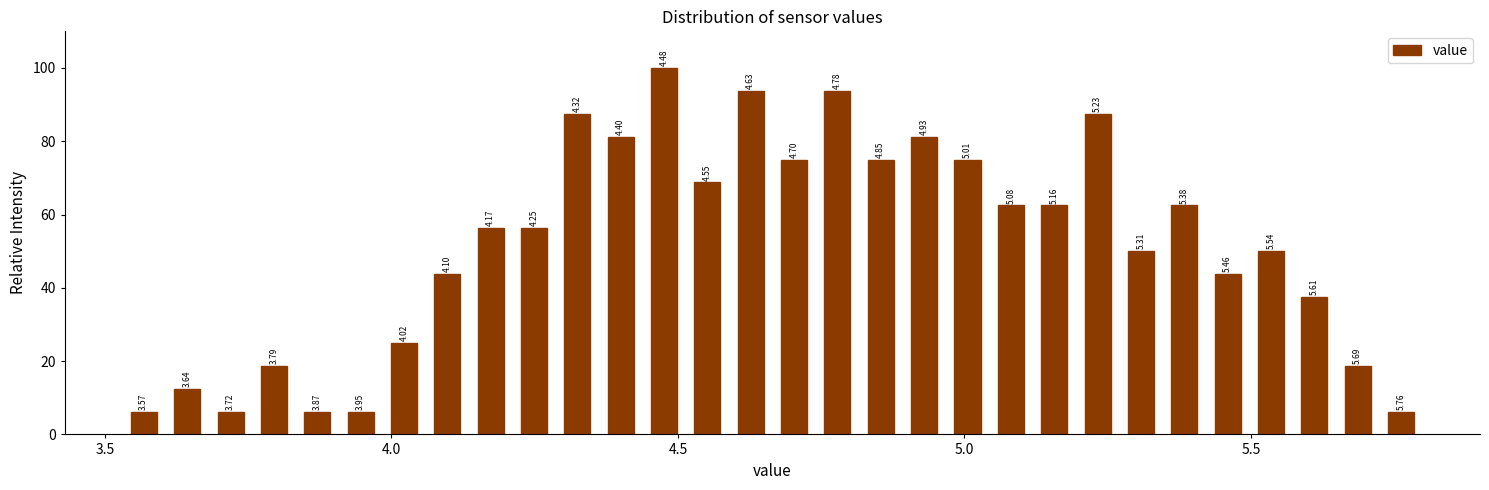

Around what value on the x-axis is the tallest bar? Give the approximate position of its centre, as read against the axis.

4.50